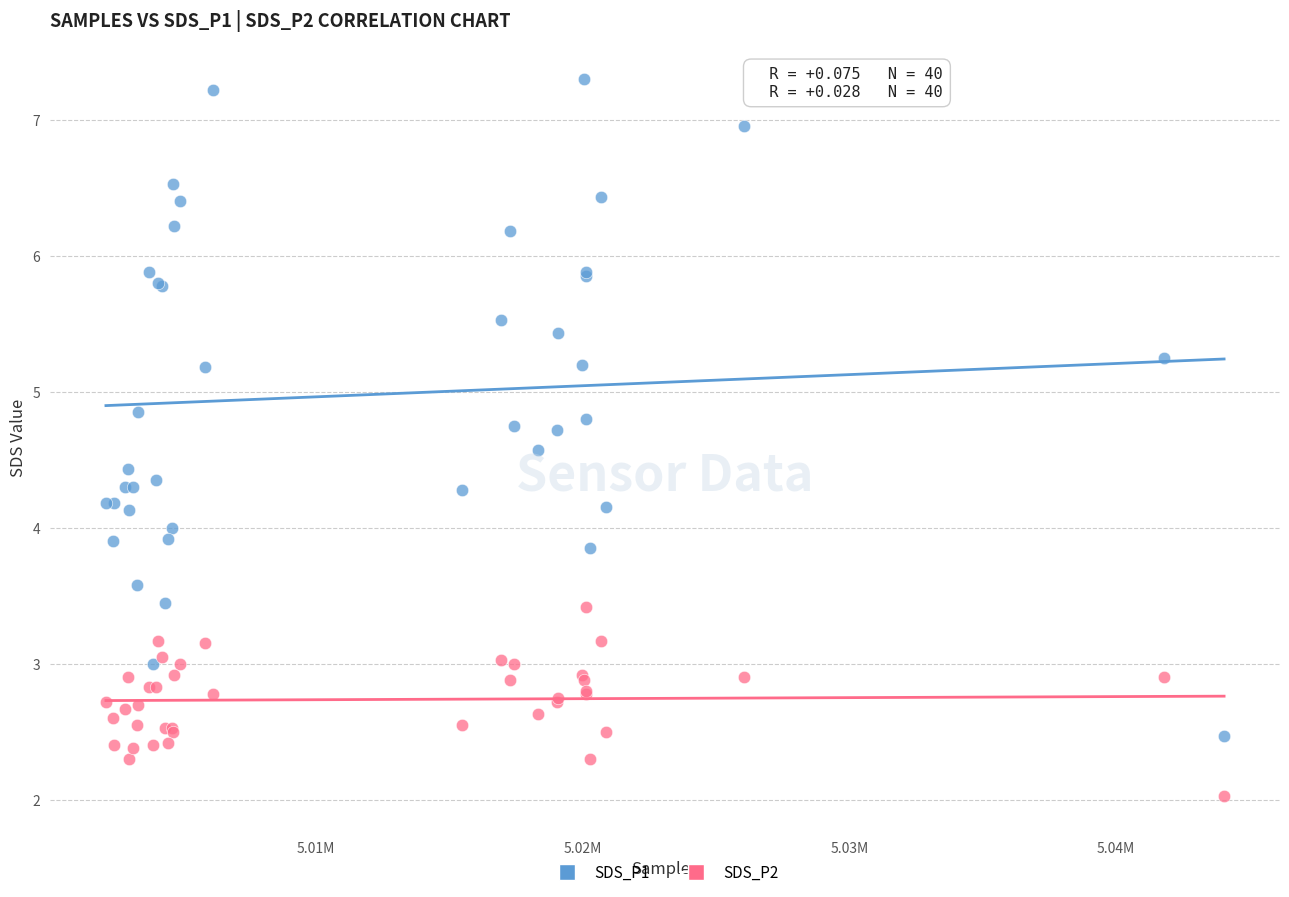

What are all the series names shown in the legend?

SDS_P1, SDS_P2